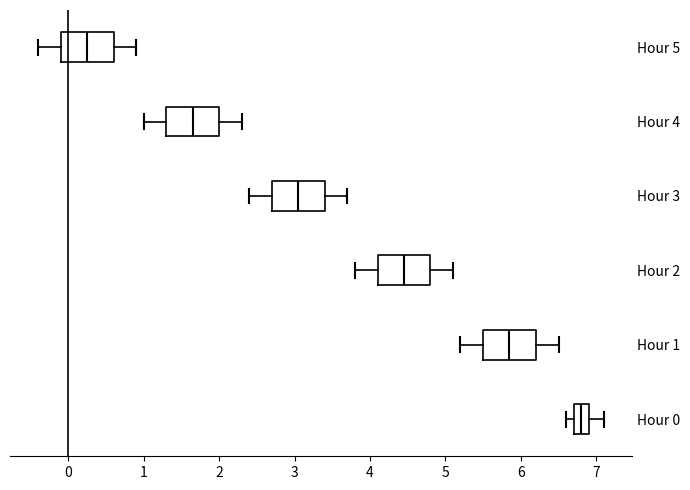

Where is the left edge of the box for Hour 2 on the x-axis? The values are not printed on the chart, so give them approximately, as read against the axis.

4.1